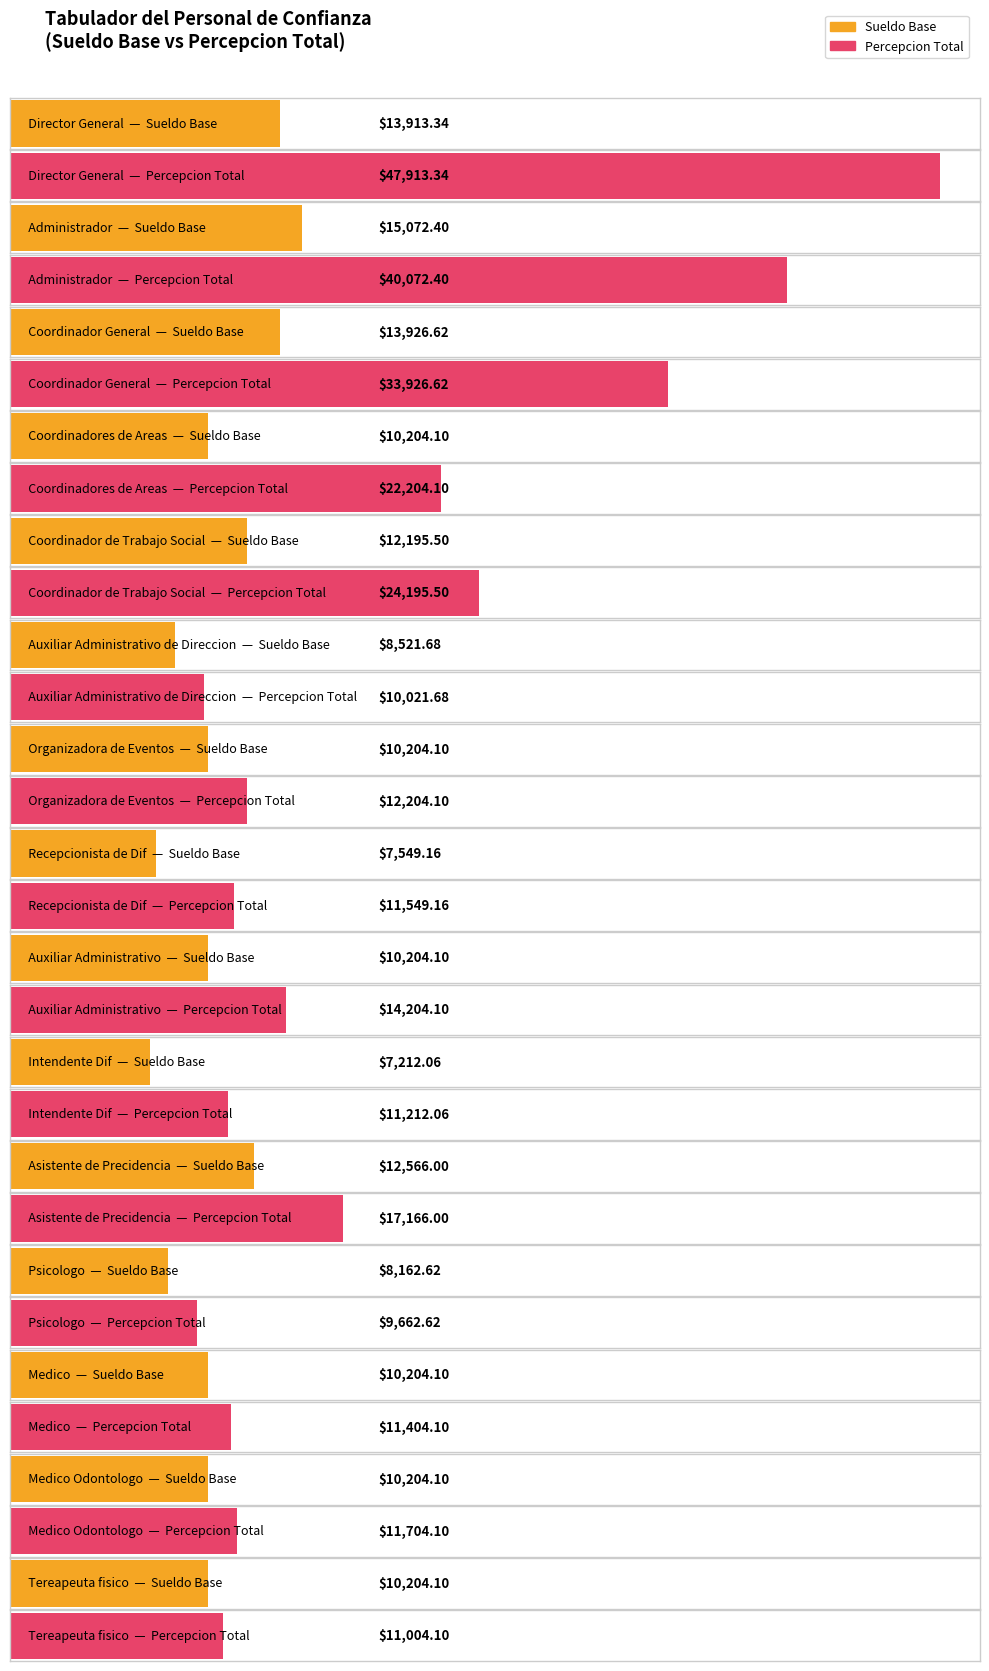

Reading left to right, what are all the values shown in this chart?

Sueldo Base: 13913.3	15072.4	13926.6	10204.1	12195.5	8521.7	10204.1	7549.2	10204.1	7212.1	12566.0	8162.6	10204.1	10204.1	10204.1
Percepcion Total: 47913.3	40072.4	33926.6	22204.1	24195.5	10021.7	12204.1	11549.2	14204.1	11212.1	17166.0	9662.6	11404.1	11704.1	11004.1